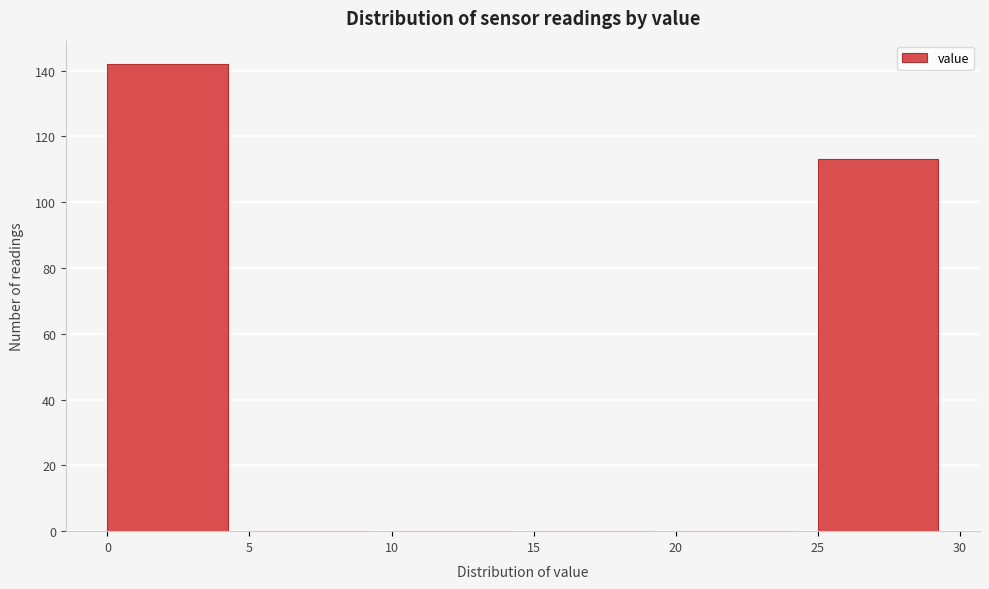

Reading left to right, transcribe this chart: for each bar, give the range it covers on the x-axis and its height. The values are not printed on the chart, so give them approximately, as read against the axis.

0 to 5: 142
5 to 10: 0
10 to 15: 0
15 to 20: 0
20 to 25: 0
25 to 30: 114